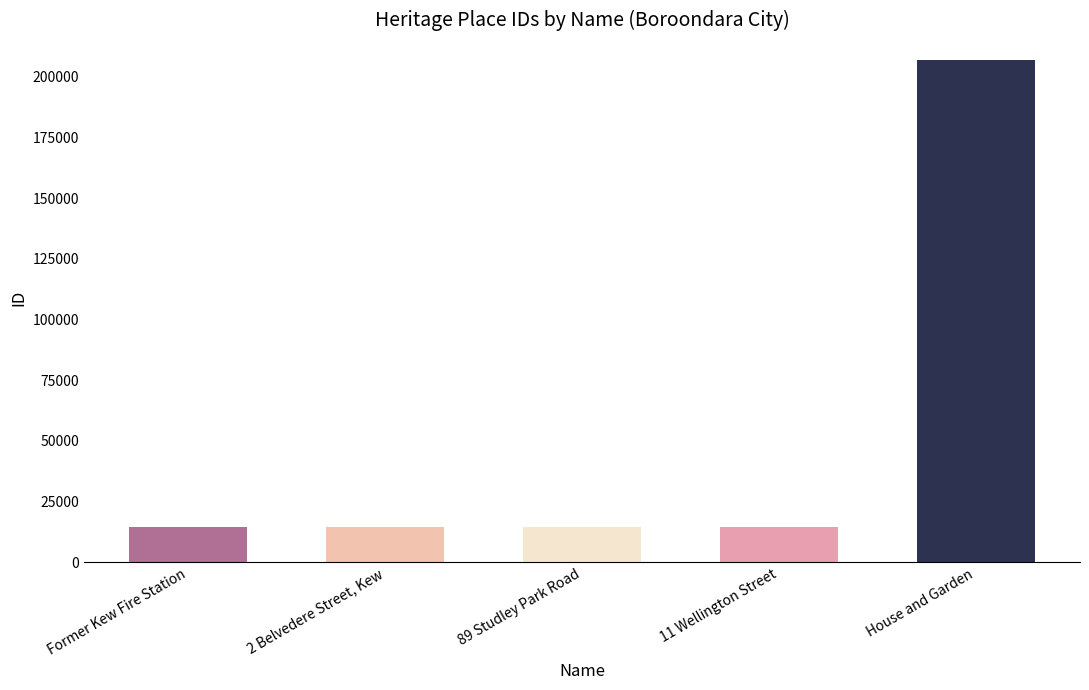

Count the number of data series in this chart.

1